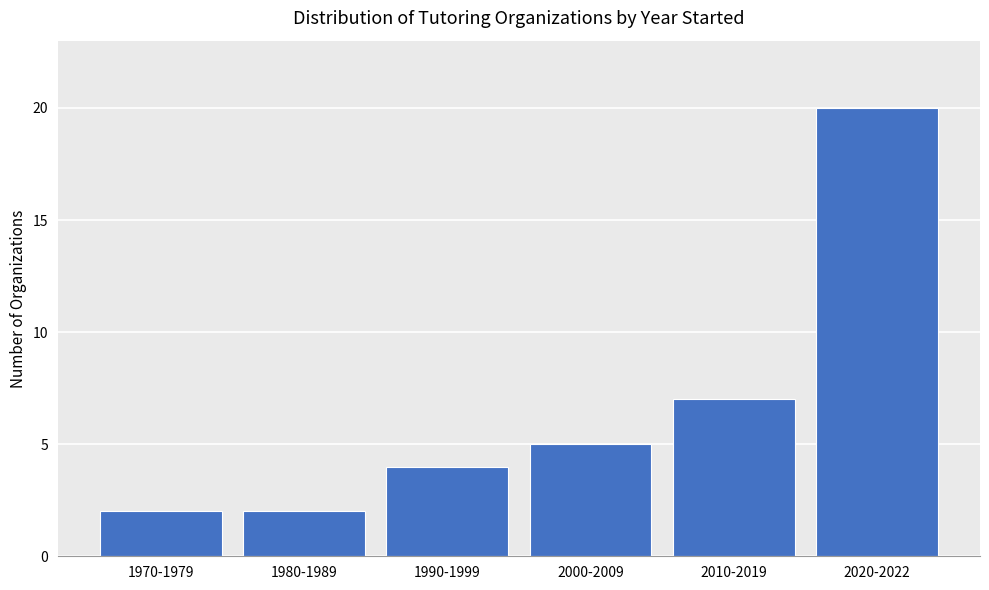

Reading right to left, list all the values displayed in this chart.

2020-2022=20	2010-2019=7	2000-2009=5	1990-1999=4	1980-1989=2	1970-1979=2